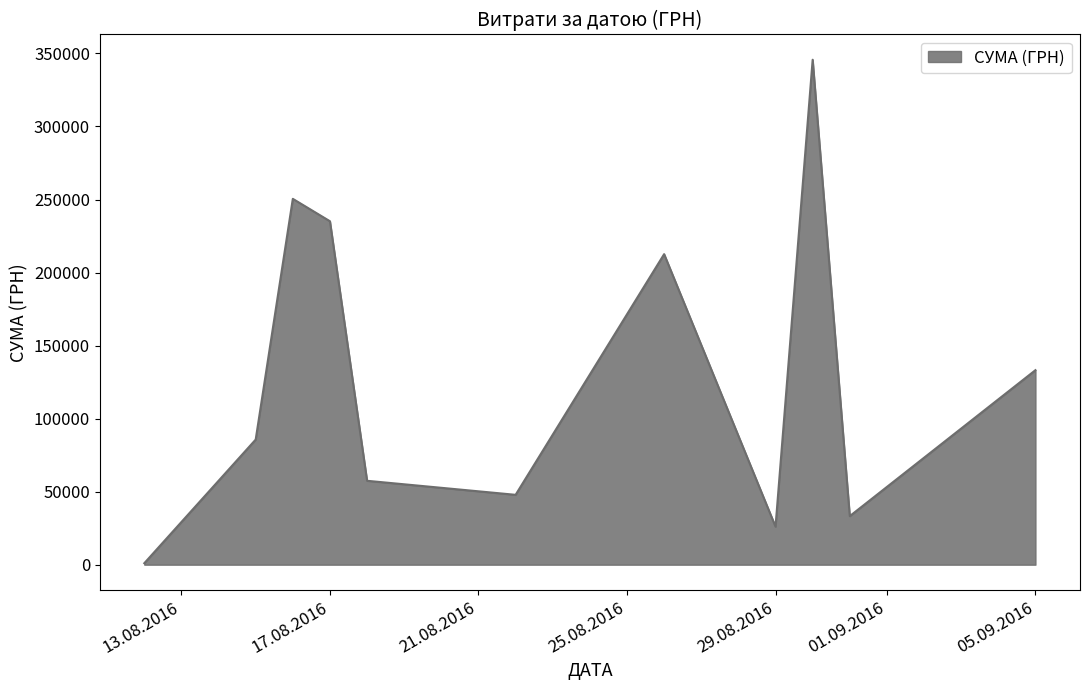

What is the difference between the maximum and minimum values?

344689.0